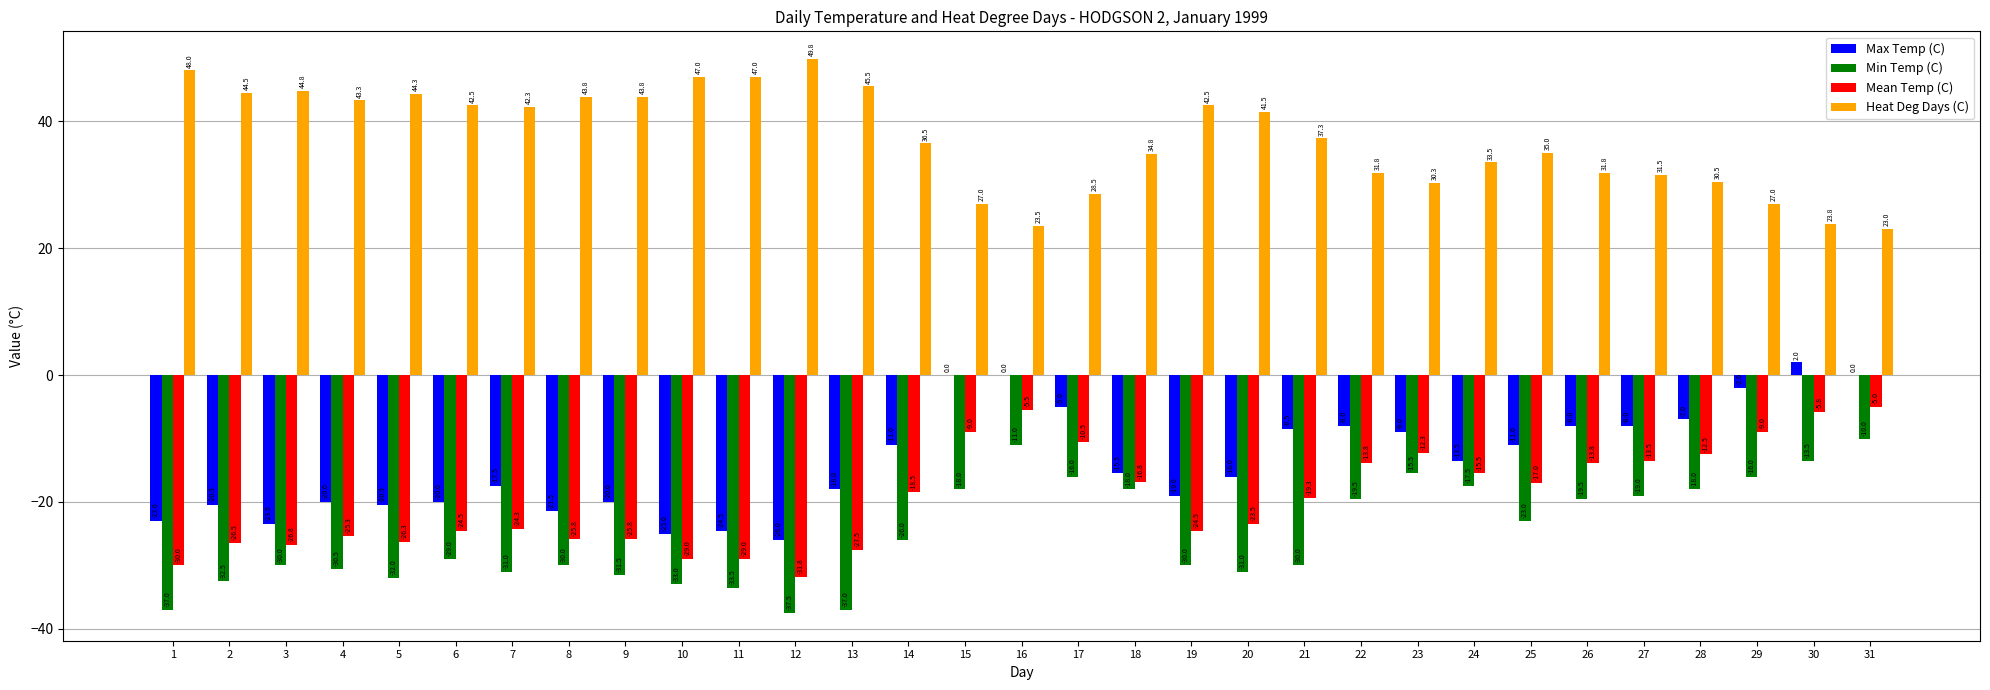

What is the difference between the Min Temp (C) values at 23 and 16?

4.5